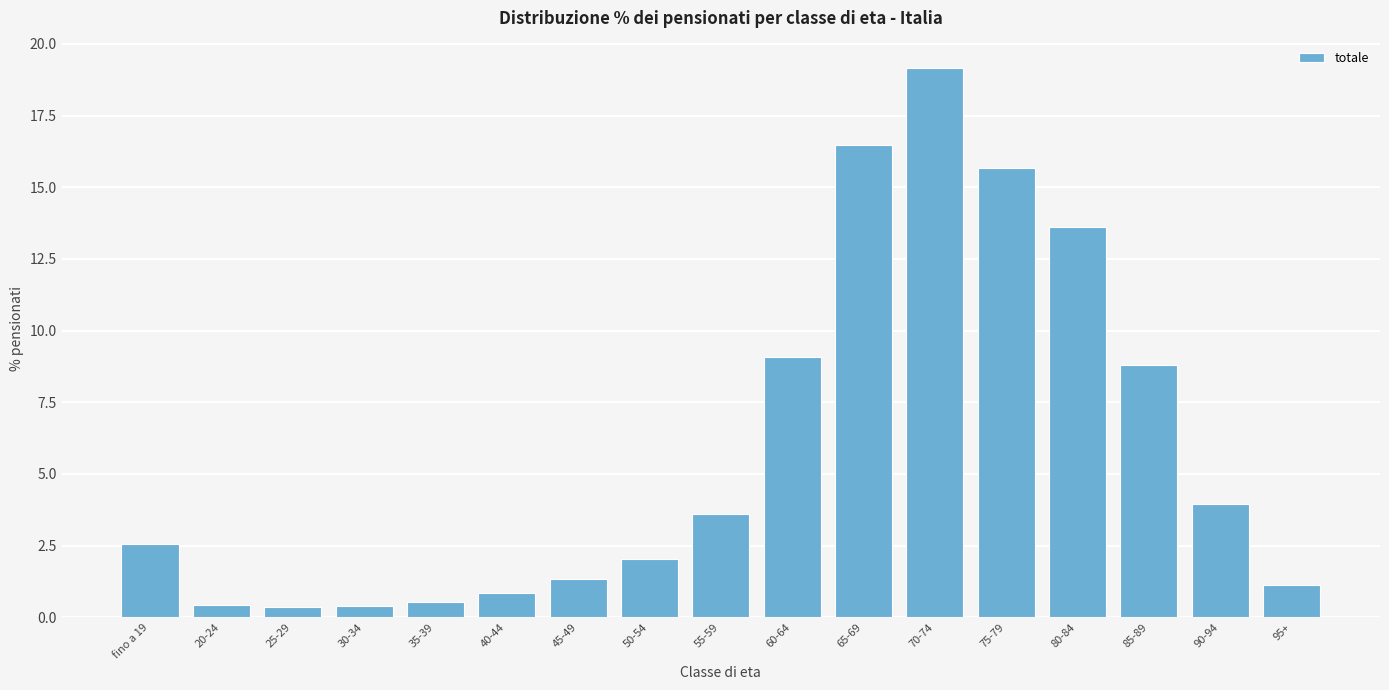

Reading left to right, extract all data points from this chart.

2.6	0.4	0.4	0.4	0.5	0.9	1.4	2.0	3.6	9.1	16.5	19.2	15.7	13.6	8.8	4.0	1.1